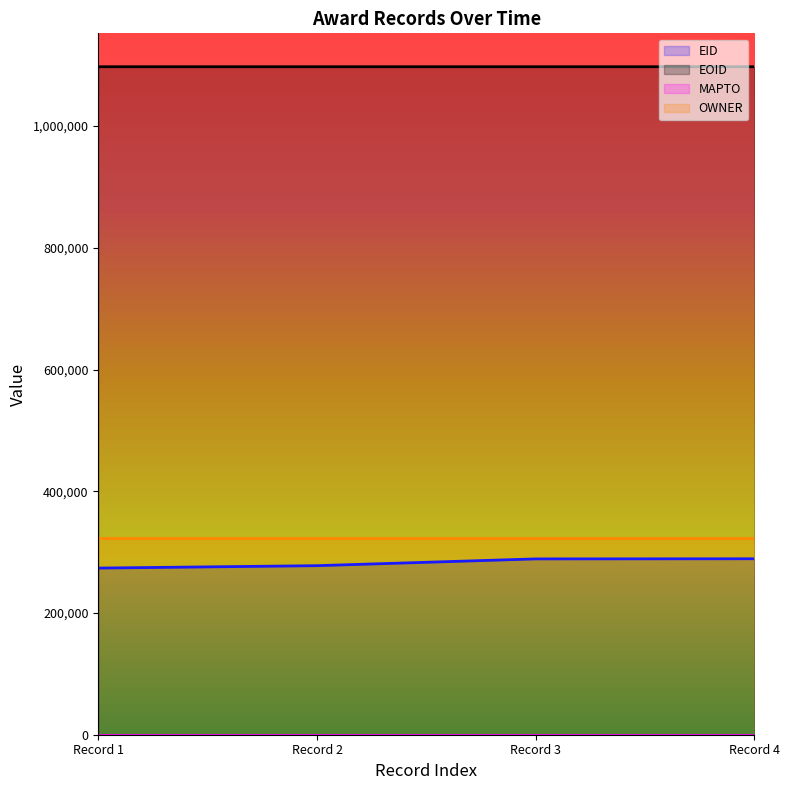

True or false: EID and EOID intersect in this chart.

False